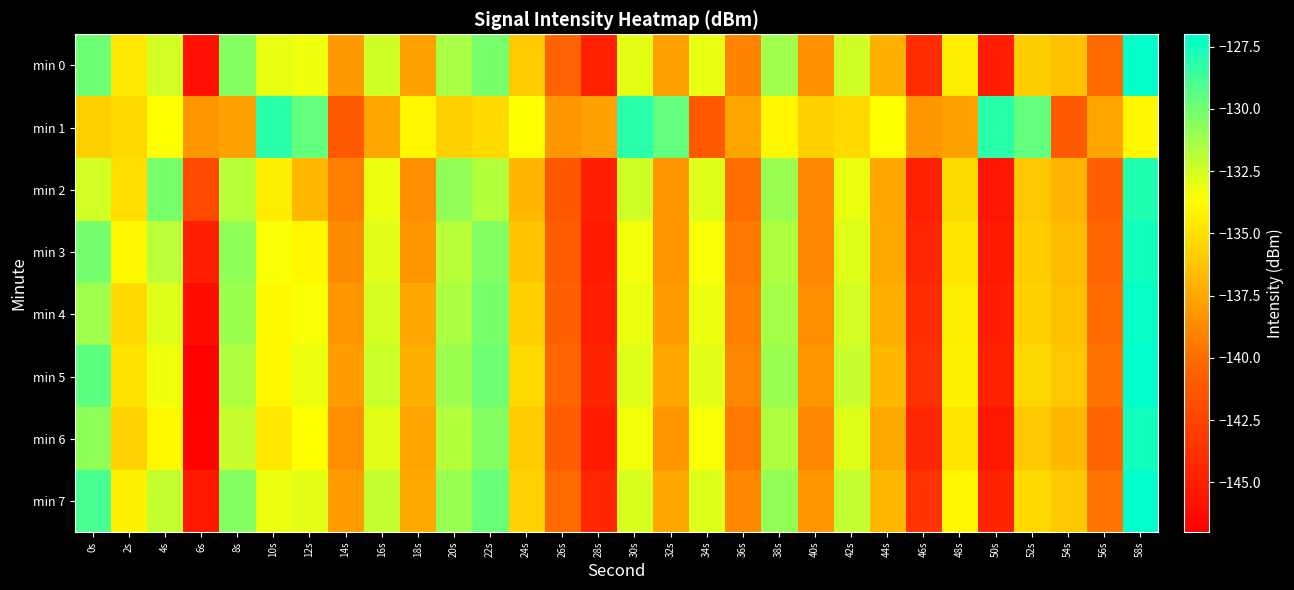

What is the total value across all series at 44s?

-1093.6